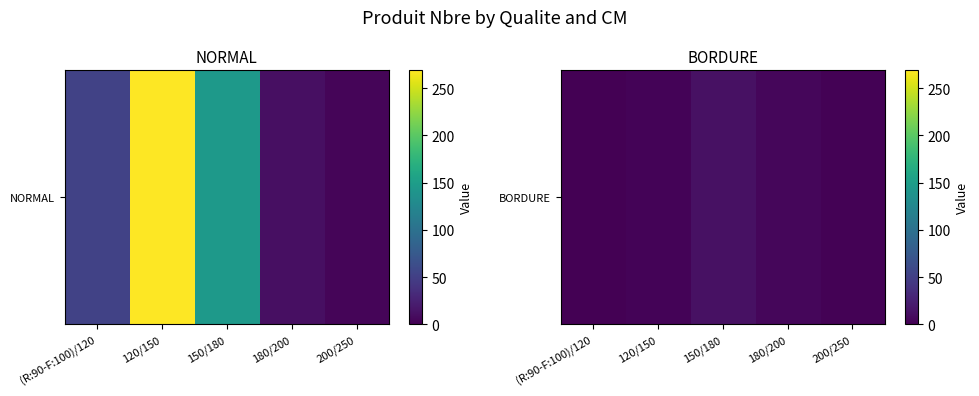

Is it true that the value at (R:90-F:100)/120 is 8?

False